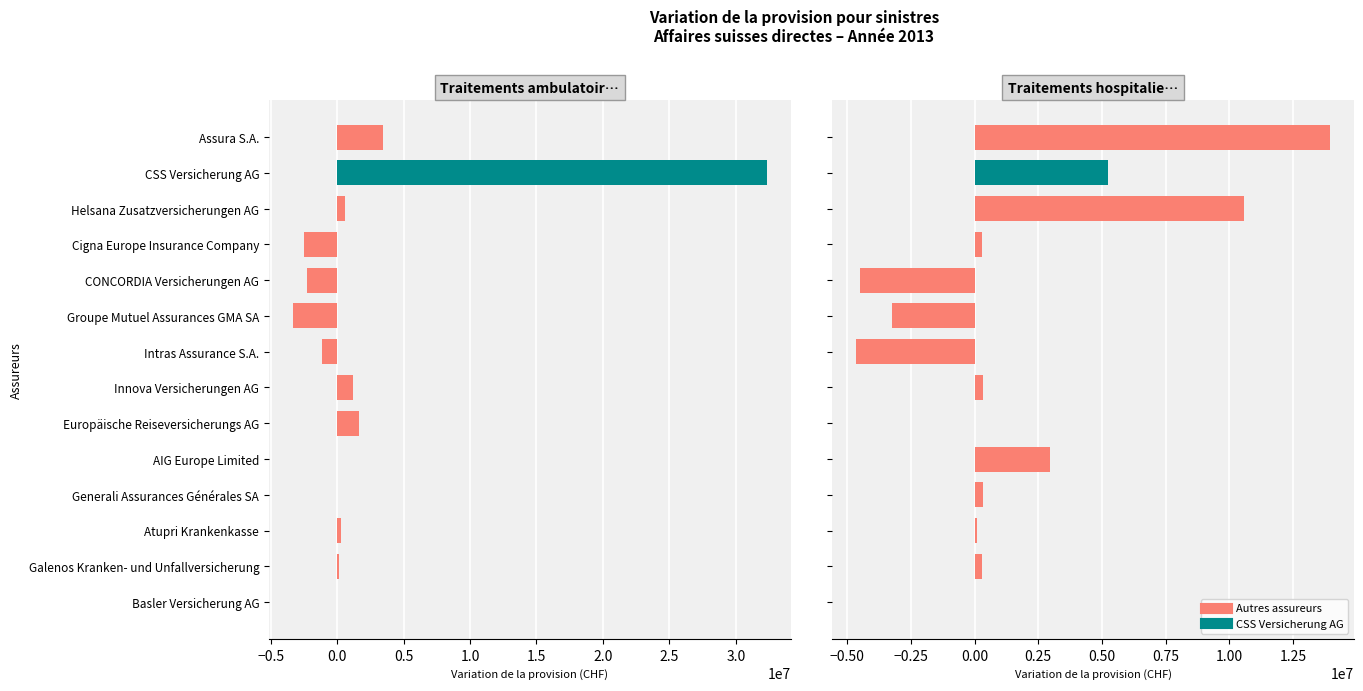

What position from the left is Europäische Reiseversicherungs AG?

9